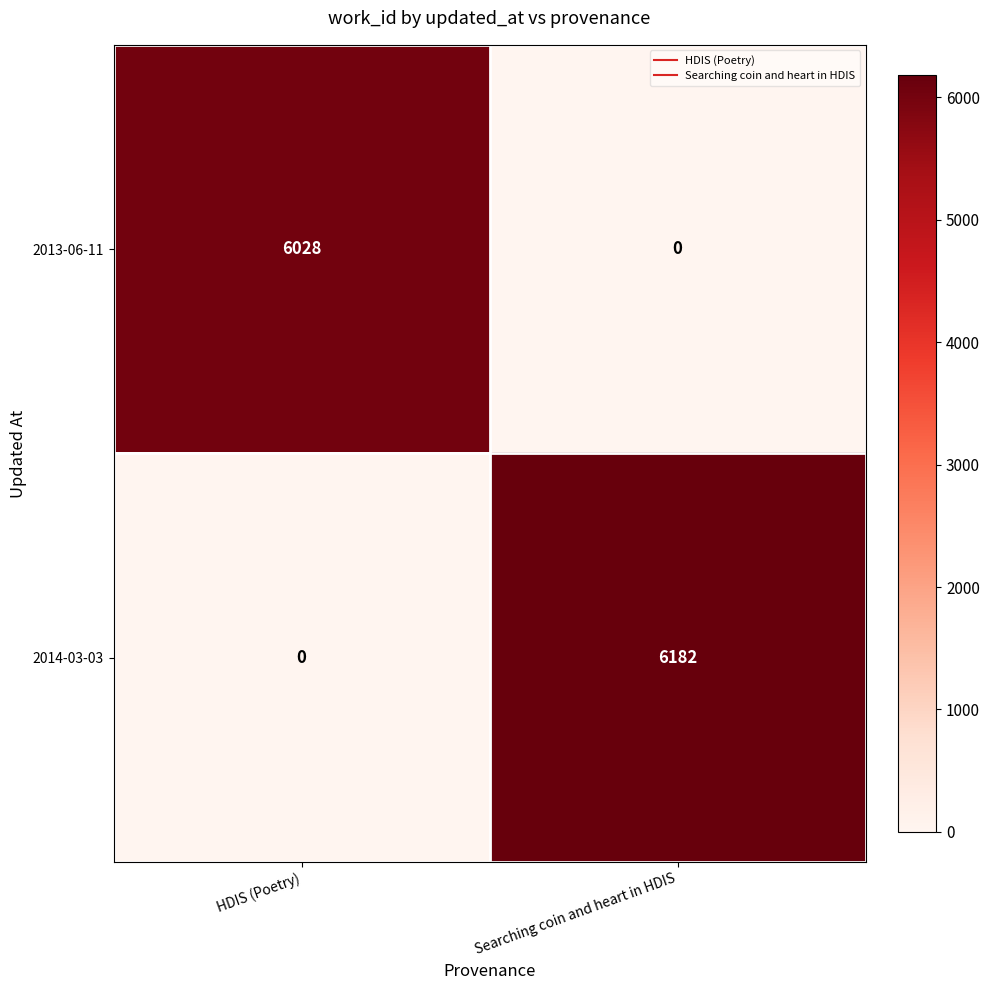

Reading right to left, list all the values displayed in this chart.

2013-06-11: Searching coin and heart in HDIS=0	HDIS (Poetry)=6028
2014-03-03: Searching coin and heart in HDIS=6182	HDIS (Poetry)=0